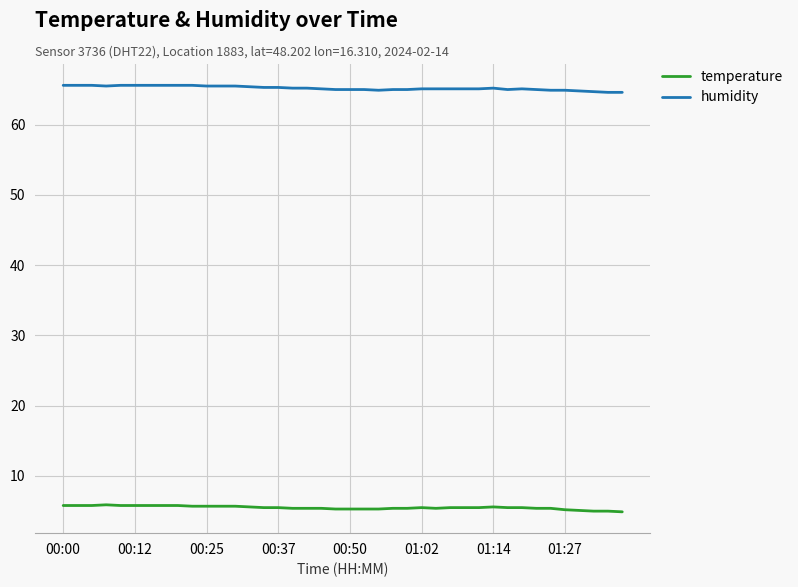

True or false: temperature and humidity intersect in this chart.

False